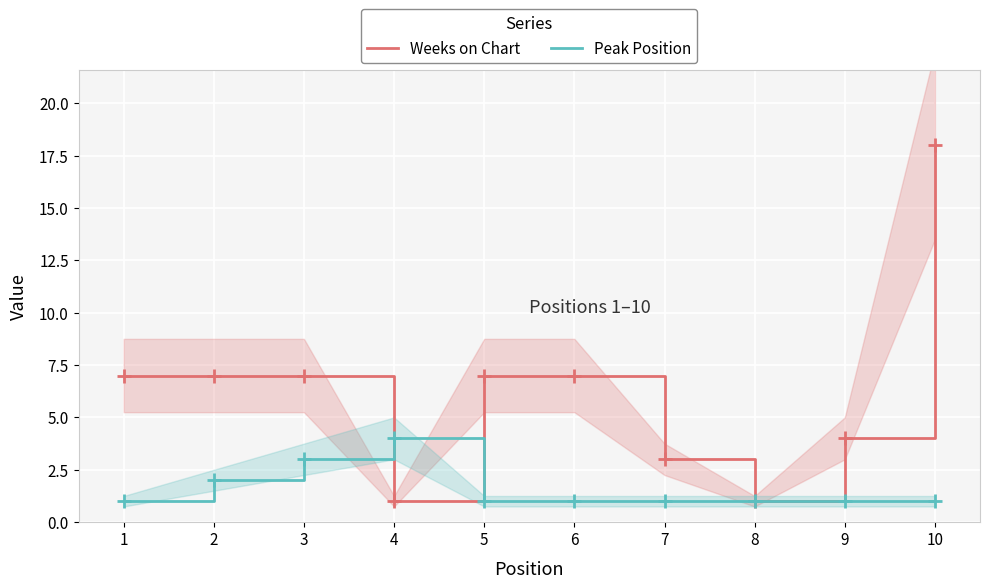

What is the highest value of the Peak Position series?

4